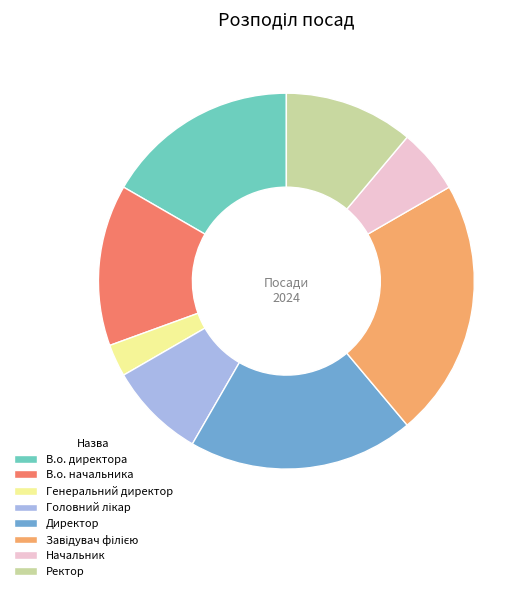

What is the smallest slice in the pie chart?

Генеральний директор